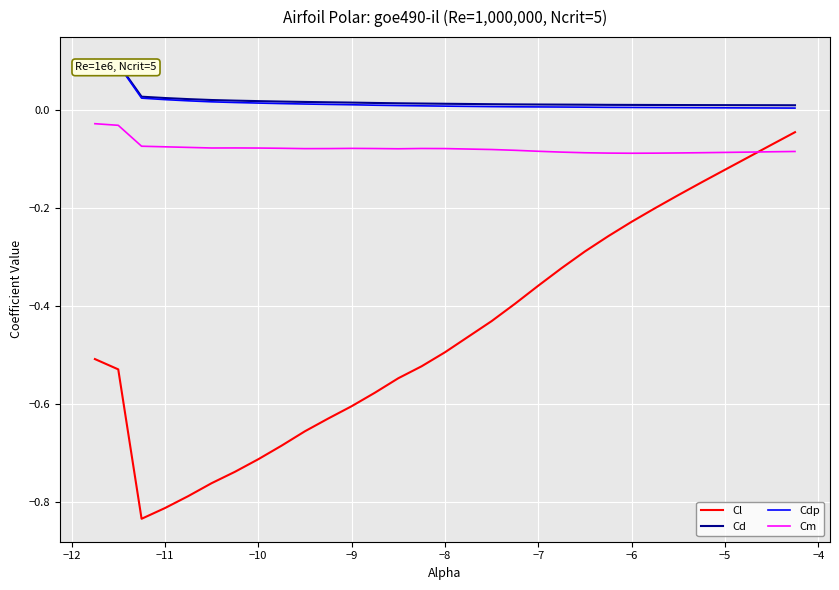

What is the sum of all Cd values?

0.6